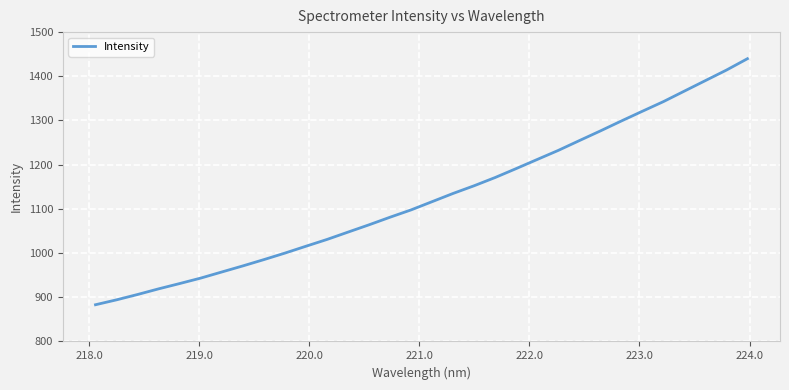

What is the difference between the maximum and minimum values?

556.7